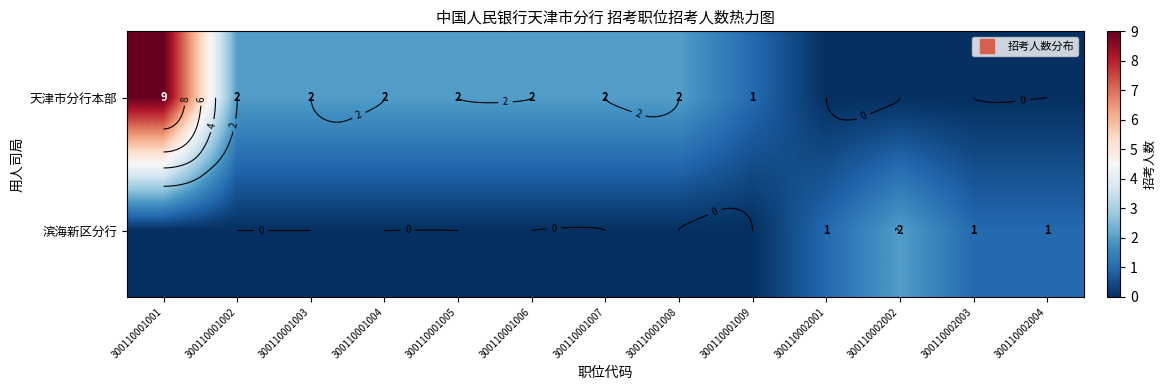

True or false: 天津市分行本部 has a value of -6 at 300110002002.

False